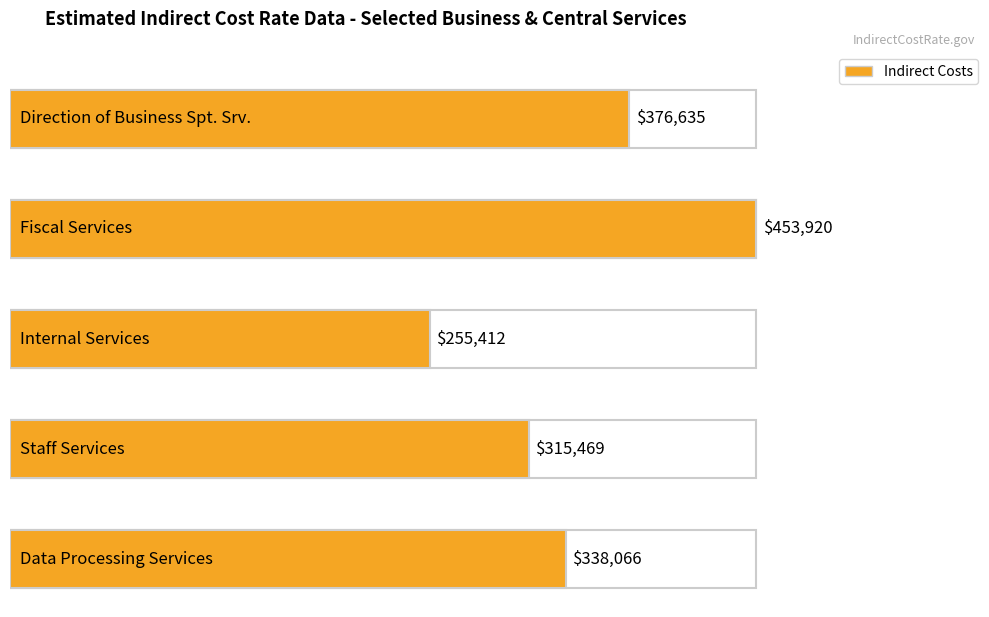

Where does the Indirect Costs series first go above 338066?

Direction of Business Spt. Srv.